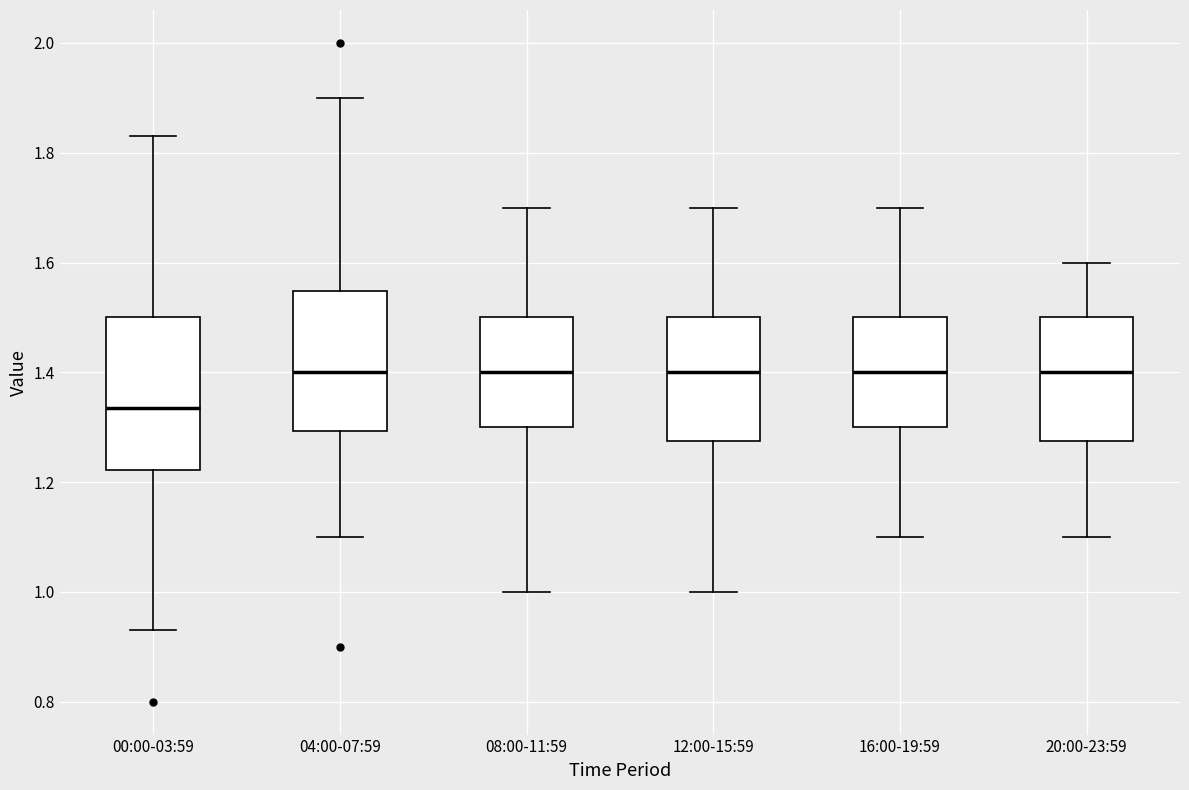

Comparing the boxes themselves (not the whiskers), which one is the tallest?

00:00-03:59